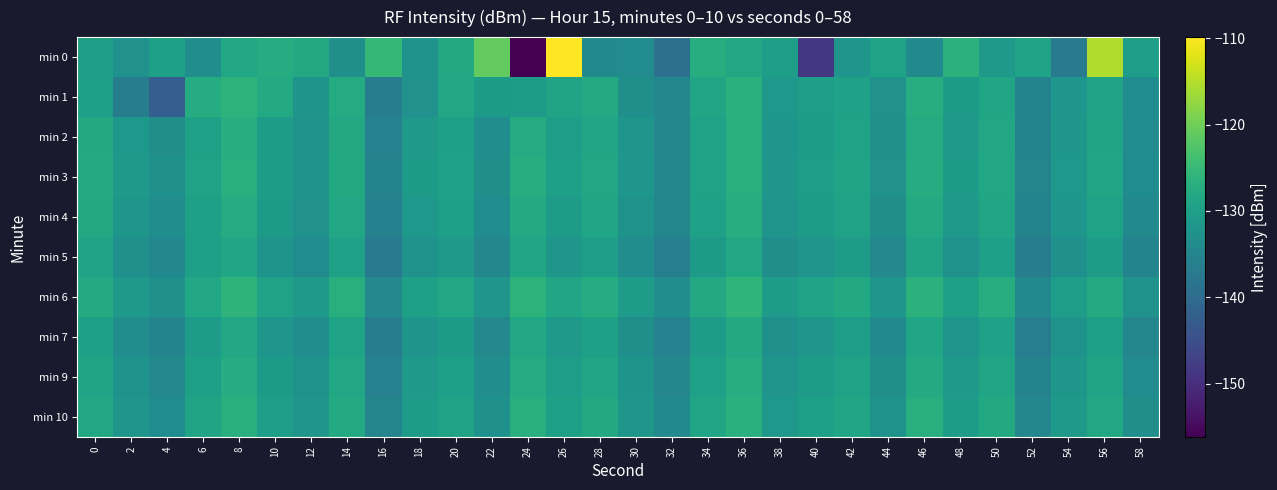

At which category is the sum across all series the highest?

36